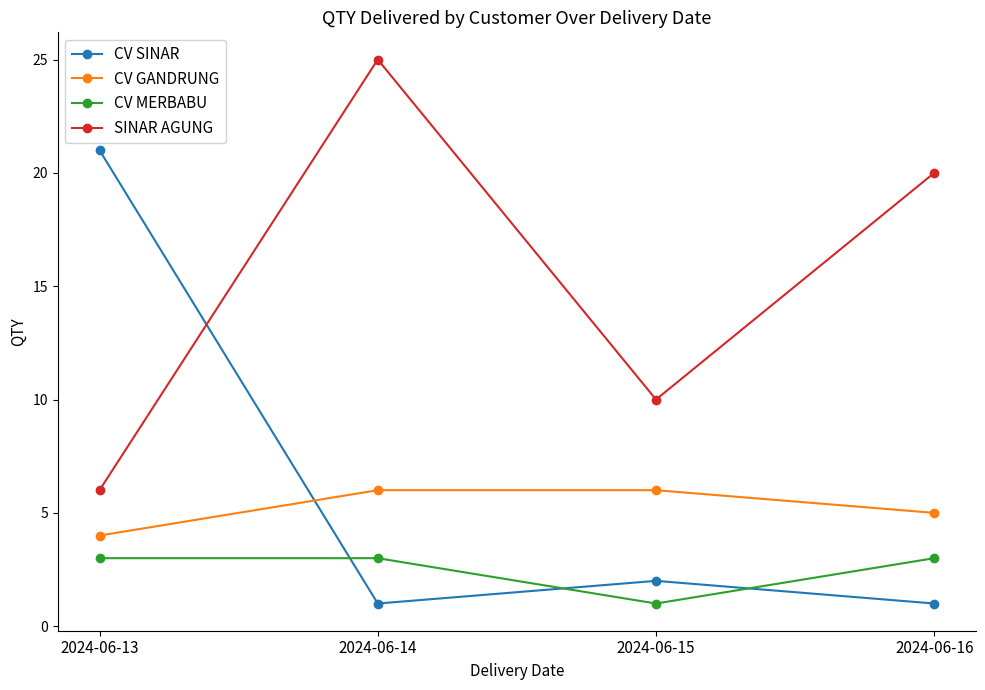

Which series has the largest total across all categories?

SINAR AGUNG